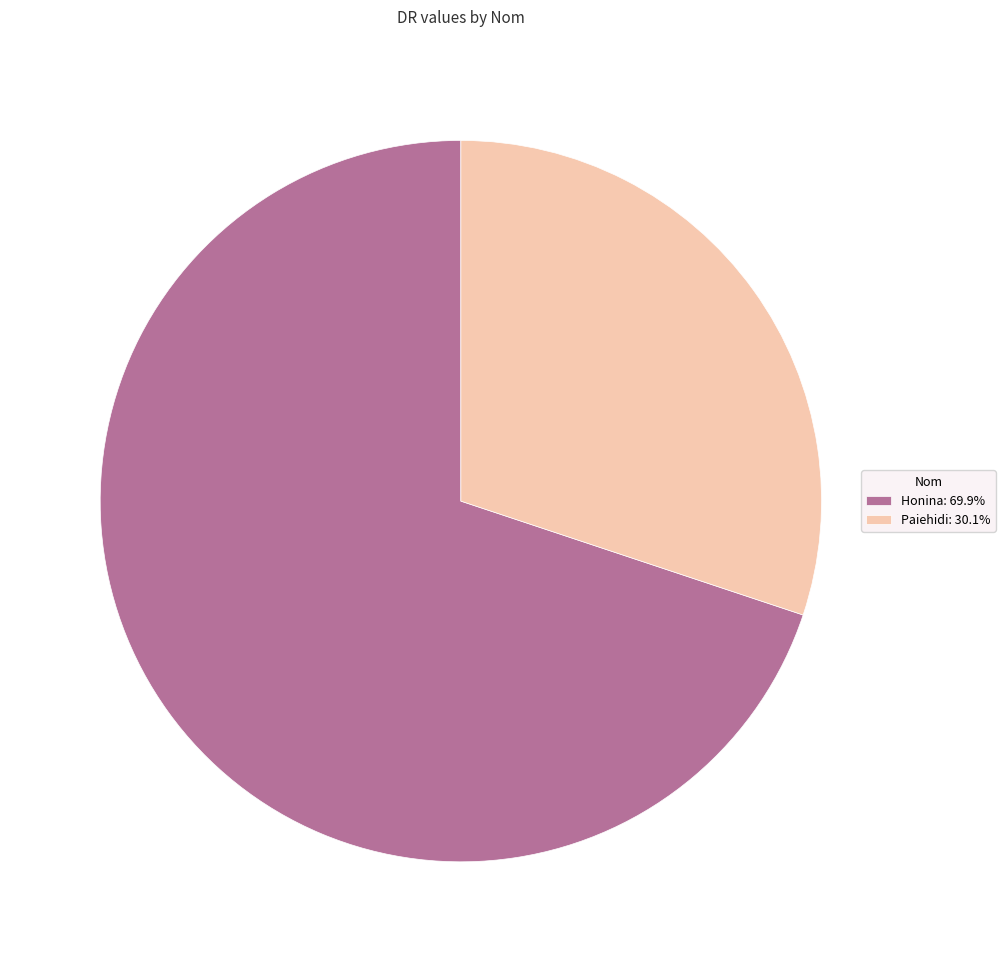

Rank the categories by value from lowest to highest.

Paiehidi, Honina